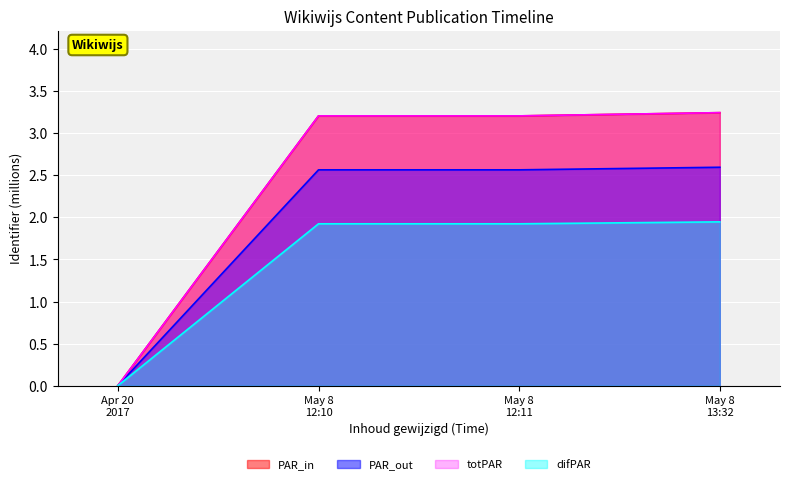

The totPAR series shows 1.5 at May 8 12:11. True or false?

False